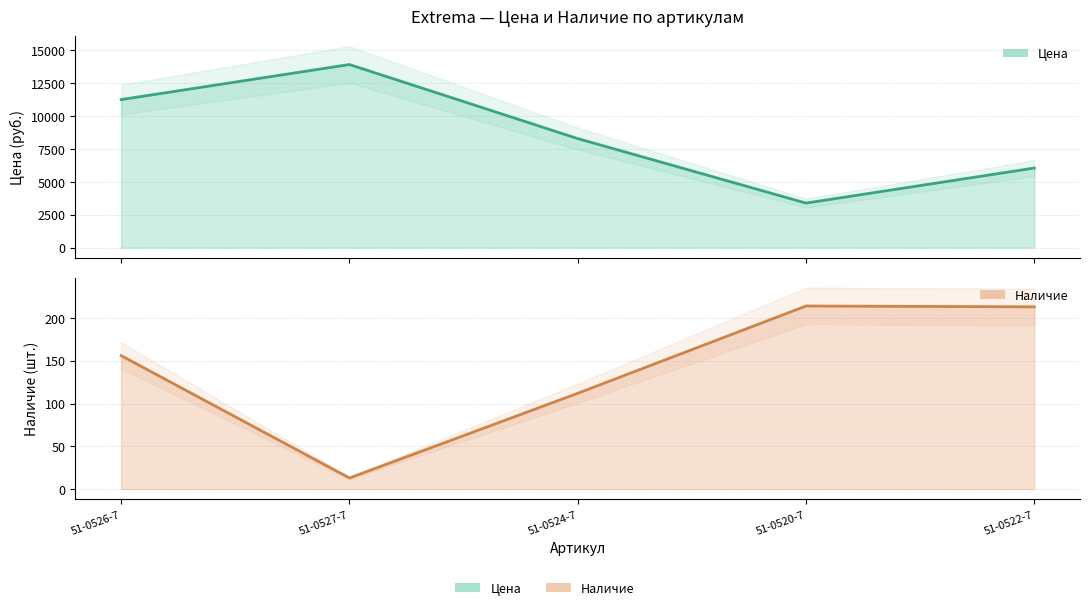

What is the difference between the second highest and minimum values in the Цена series?

7862.4